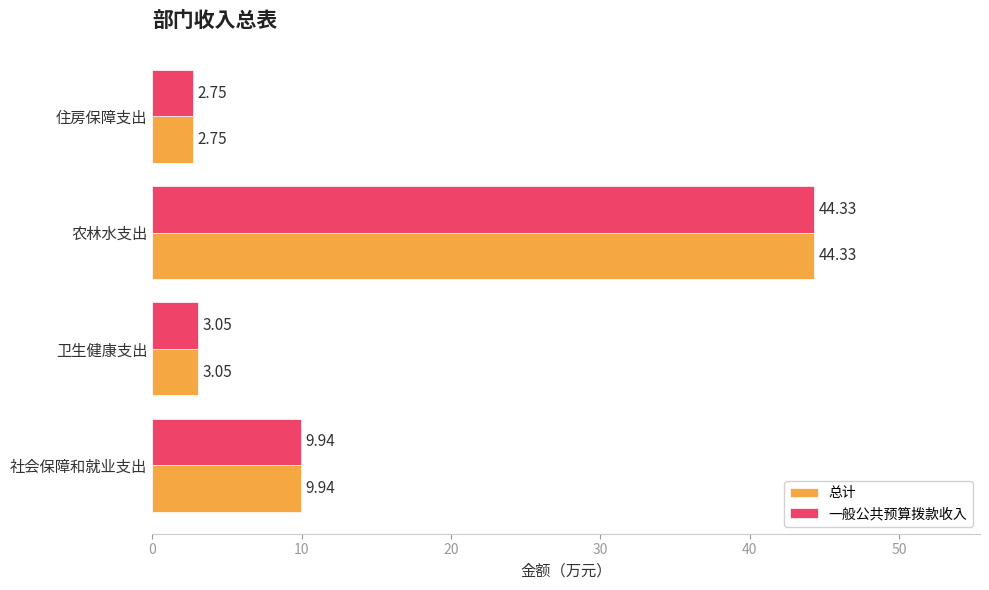

At which category does the chart reach its peak across all series?

农林水支出